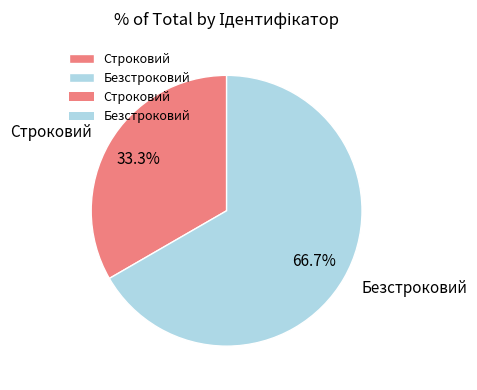

What percentage is NOT represented by Безстроковий?

33.3%